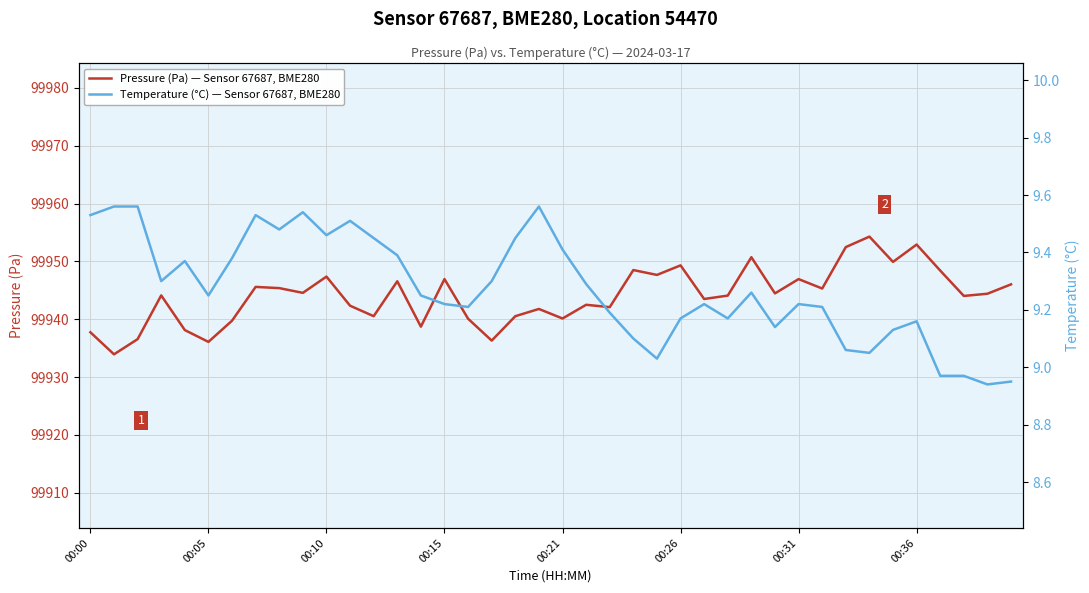

At which label does Temperature (°C) — Sensor 67687, BME280 first exceed 9?

00:00